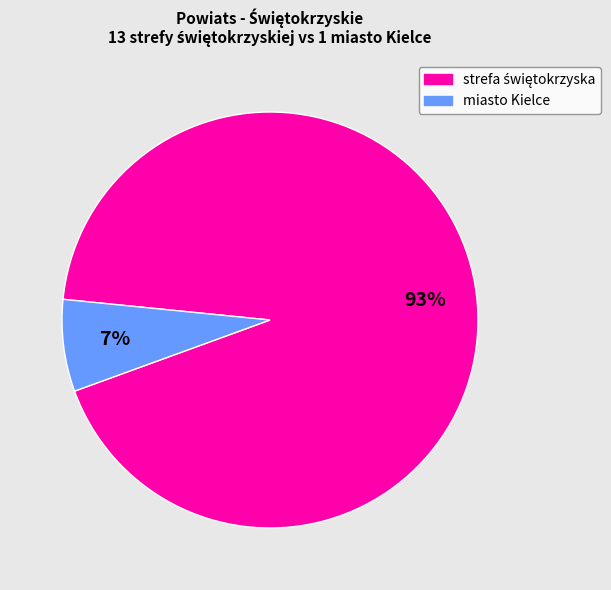

To the nearest percent, what is the difference between the largest and smallest slice percentages?

86%